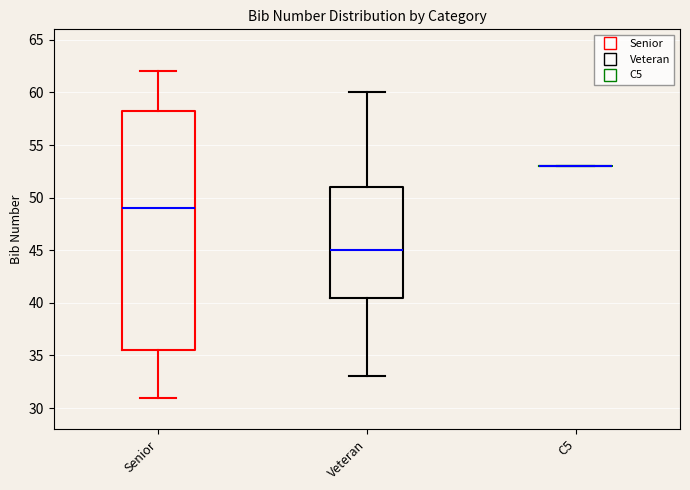

Reading left to right, transcribe this box plot: for each box, give where its median line is, the range the box spans, and where its two whiskers end, as read against the y-axis. The values are not printed on the chart, so give them approximately, as read against the axis.

Senior: median 49.0, box 35.5 to 58.5, whiskers 31.0 to 62.0
Veteran: median 45.0, box 40.5 to 51.0, whiskers 33.0 to 60.0
C5: box collapsed to a line at 53.0, whiskers 53.0 to 53.0